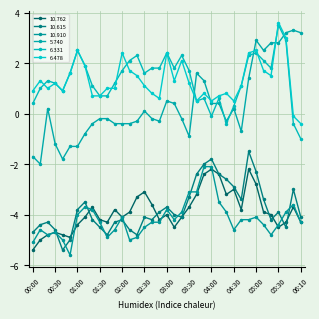

How many categories are shown in the chart?

37